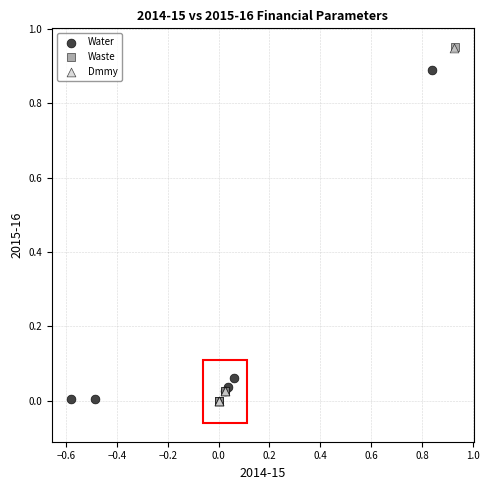

Which series has the widest spread of Y values?

Waste